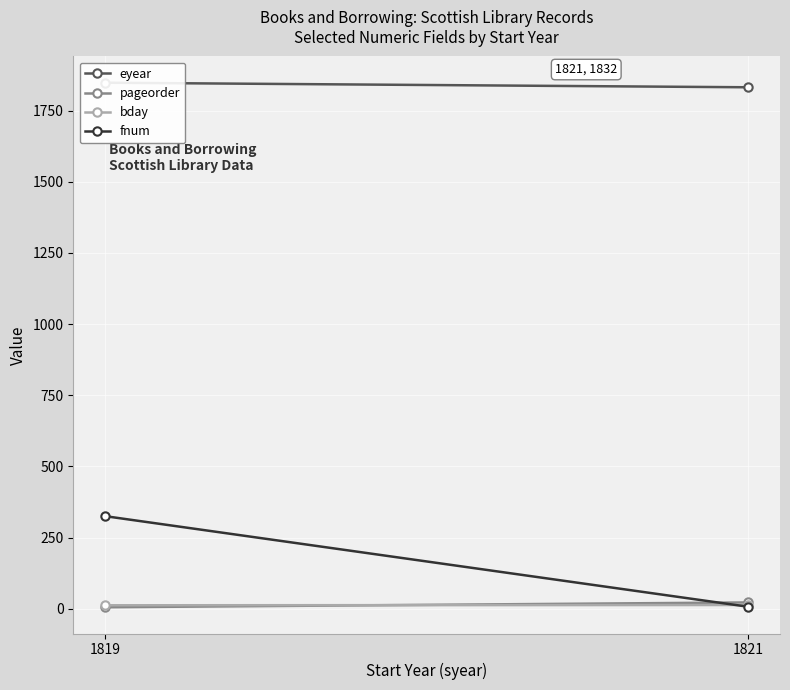

List the series in order of their peak value, lowest first.

bday, pageorder, fnum, eyear